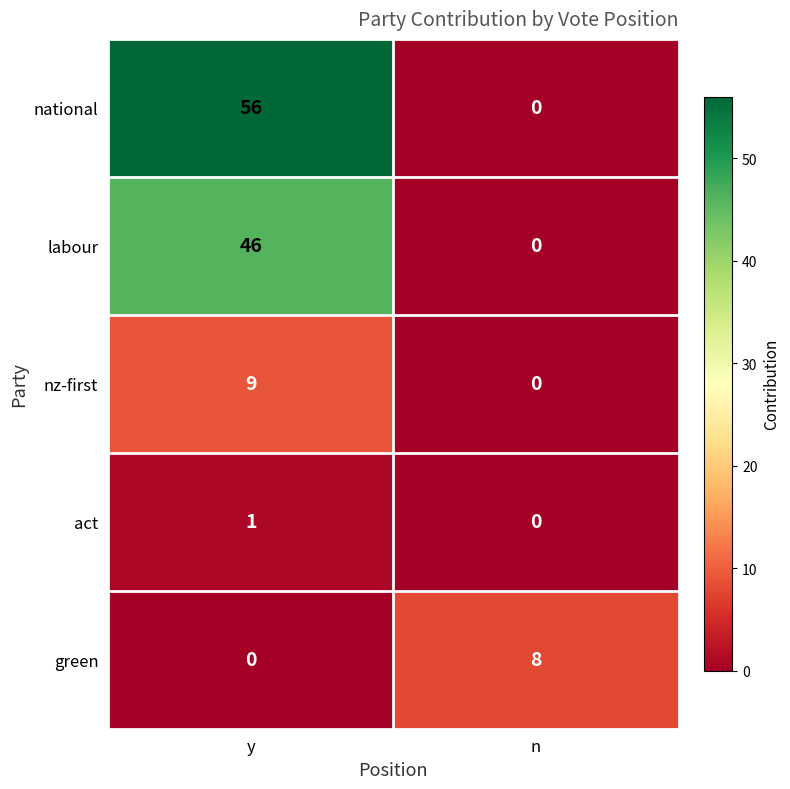

What is the maximum value for nz-first?

9